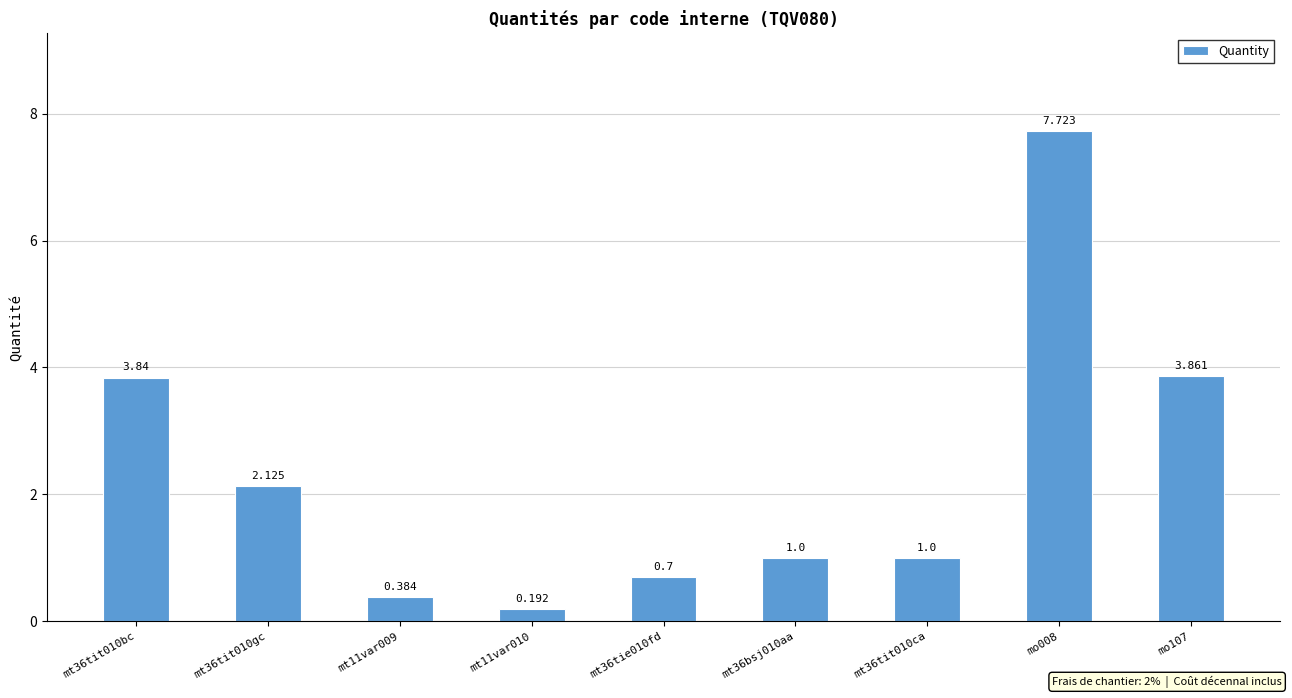

Read the value at mt36bsj010aa.

1.0